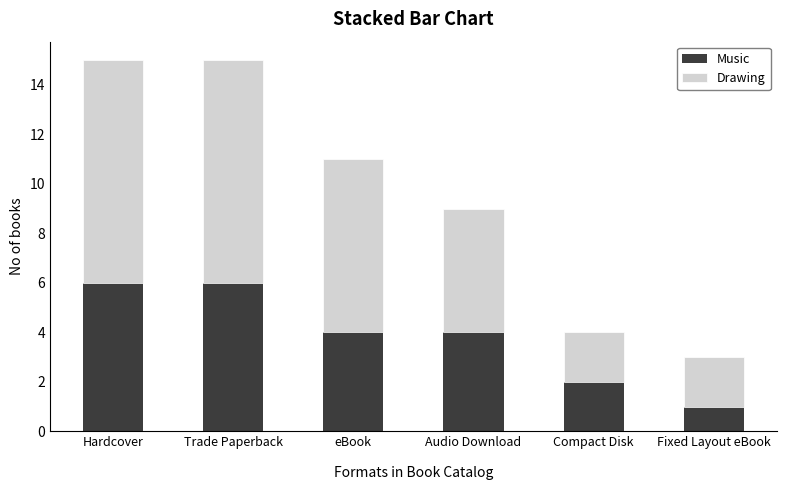

What is the minimum value for Music?

1